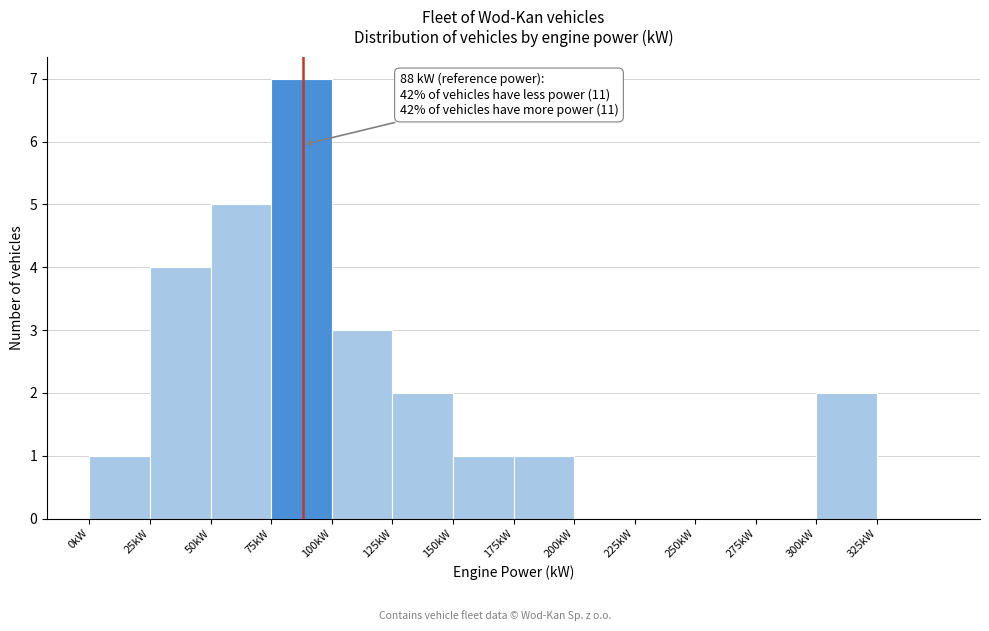

Which range on the x-axis has the tallest bar?

75 to 100